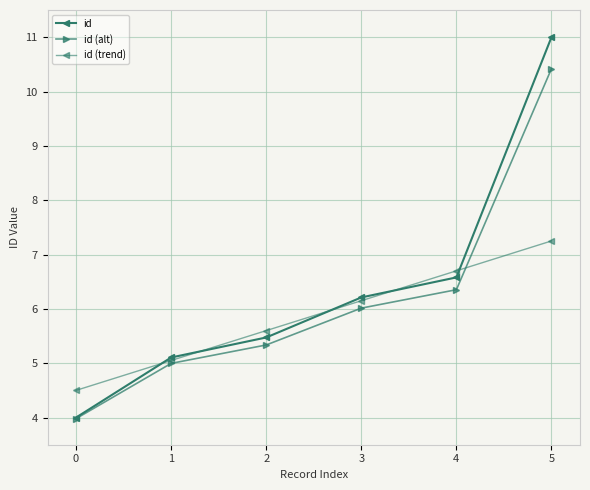

Where does the id (trend) series first go above 6?

3